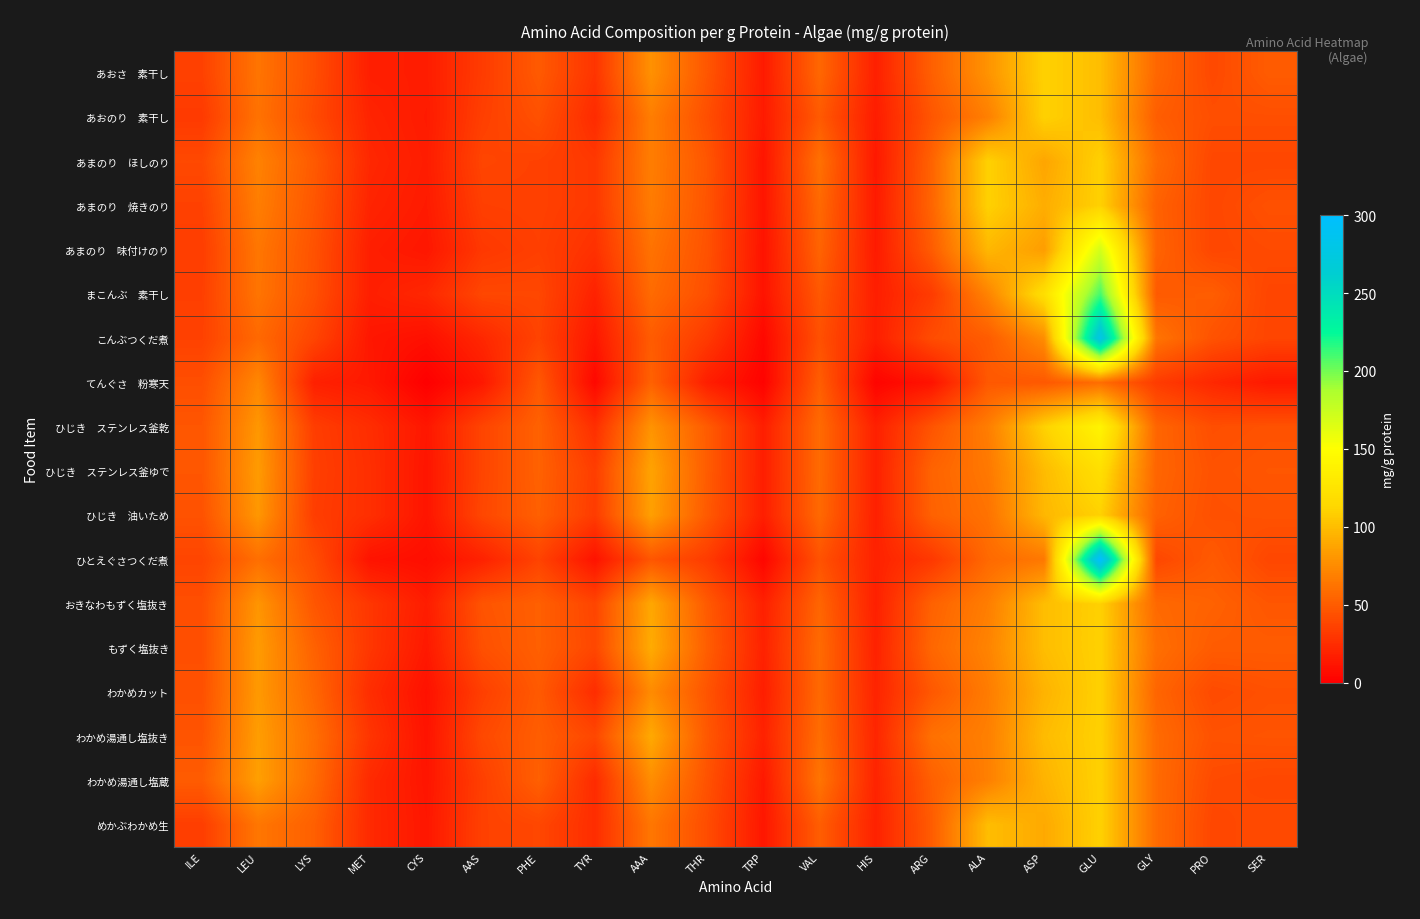

Rank the series by their maximum value, from highest to lowest.

ひとえぐさつくだ煮, こんぶつくだ煮, まこんぶ 素干し, あまのり 味付けのり, ひじき ステンレス釜乾, ひじき ステンレス釜ゆで, あおさ 素干し, あおのり 素干し, あまのり ほしのり, あまのり 焼きのり, ひじき 油いため, おきなわもずく塩抜き, もずく塩抜き, わかめカット, わかめ湯通し塩抜き, わかめ湯通し塩蔵, めかぶわかめ生, てんぐさ 粉寒天